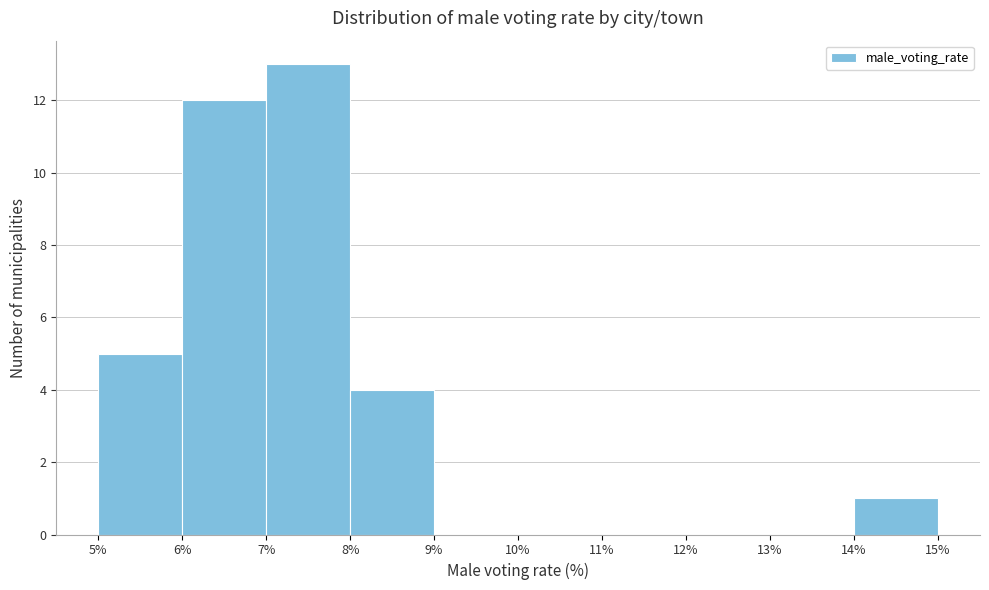

How tall is the bar that spans 7% to 8% on the x-axis? The values are not printed on the chart, so give them approximately, as read against the axis.

13